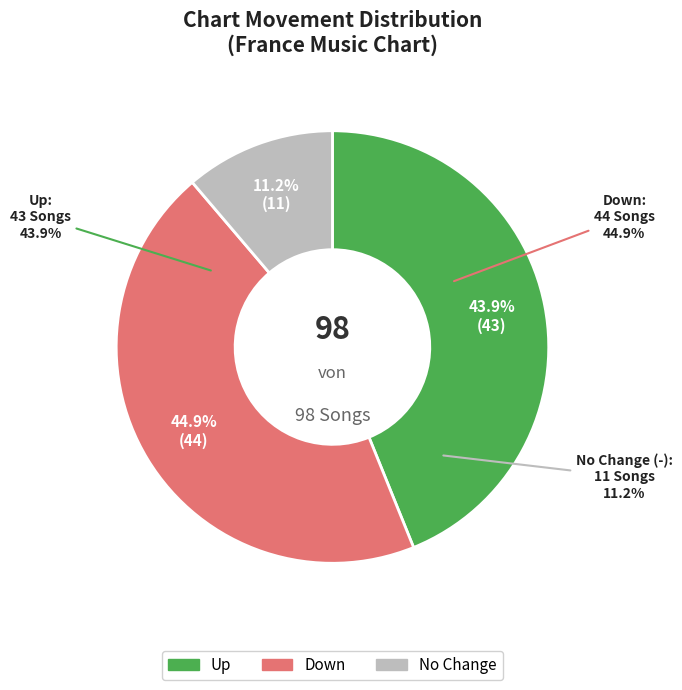

To the nearest percent, what is the difference between the - and up slice percentages?

33%